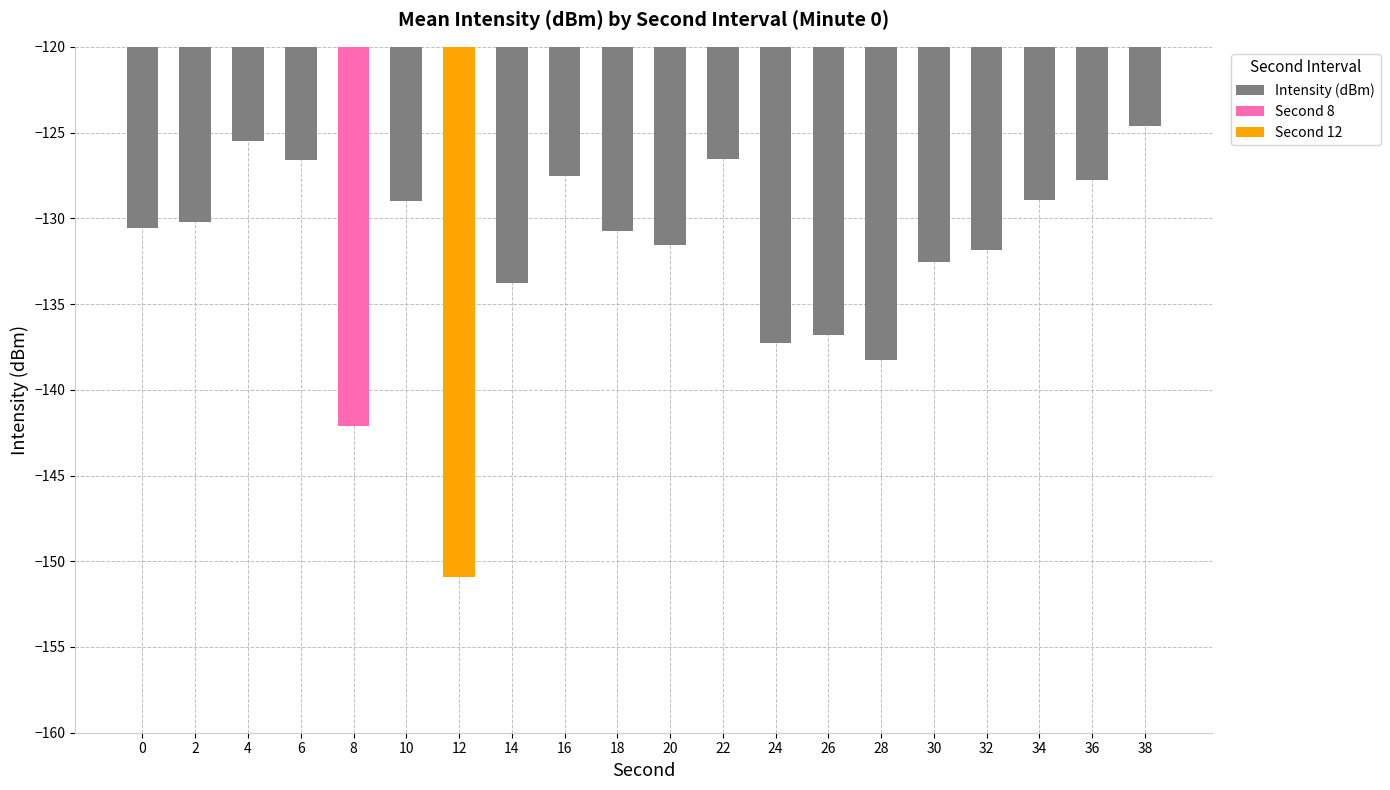

Reading left to right, list all the values displayed in this chart.

-130.6	-130.2	-125.5	-126.6	-142.1	-129.0	-150.9	-133.8	-127.6	-130.8	-131.5	-126.5	-137.3	-136.8	-138.3	-132.5	-131.9	-128.9	-127.8	-124.6